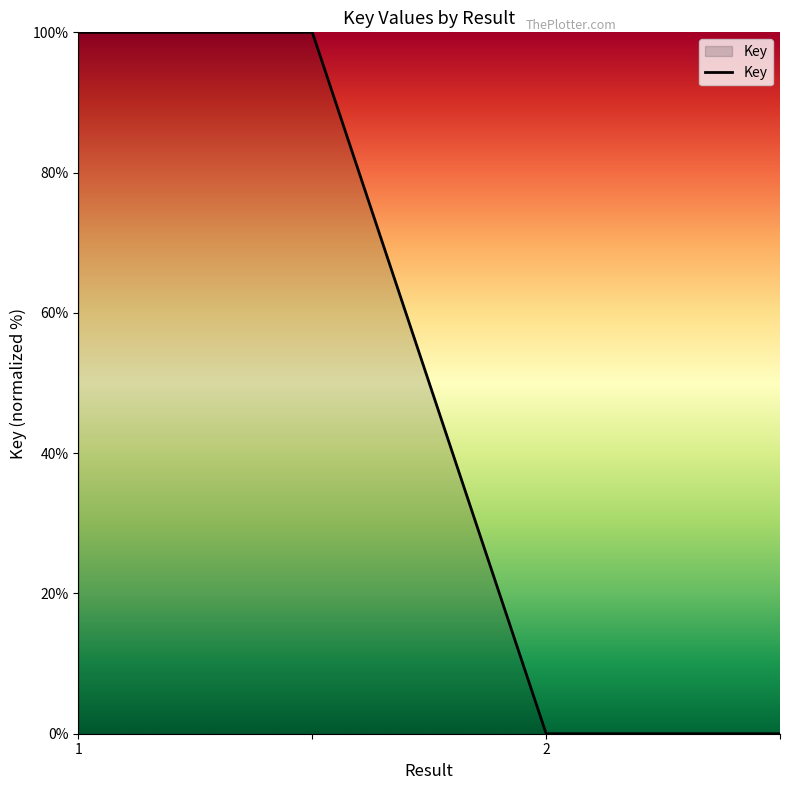

True or false: there are more than 1 points higher than both neighbors.

False